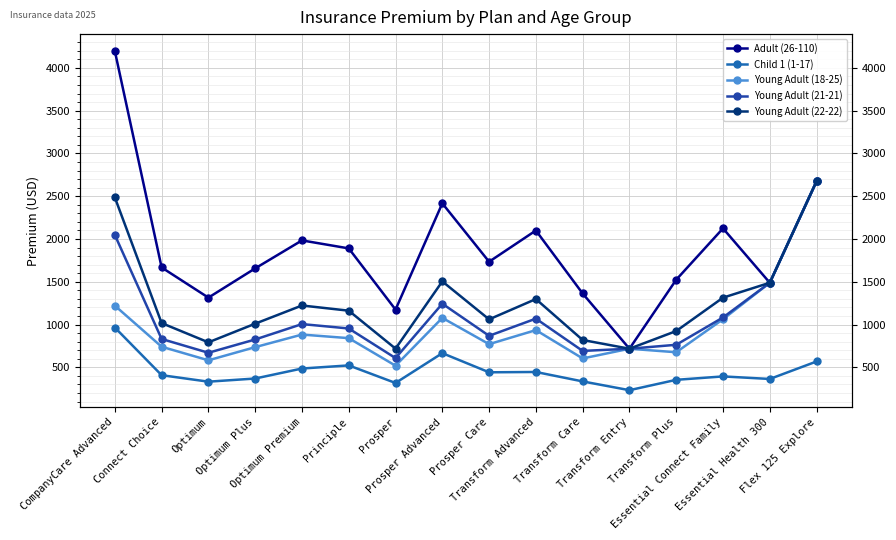

What is the total value across all series at Prosper?

3338.5